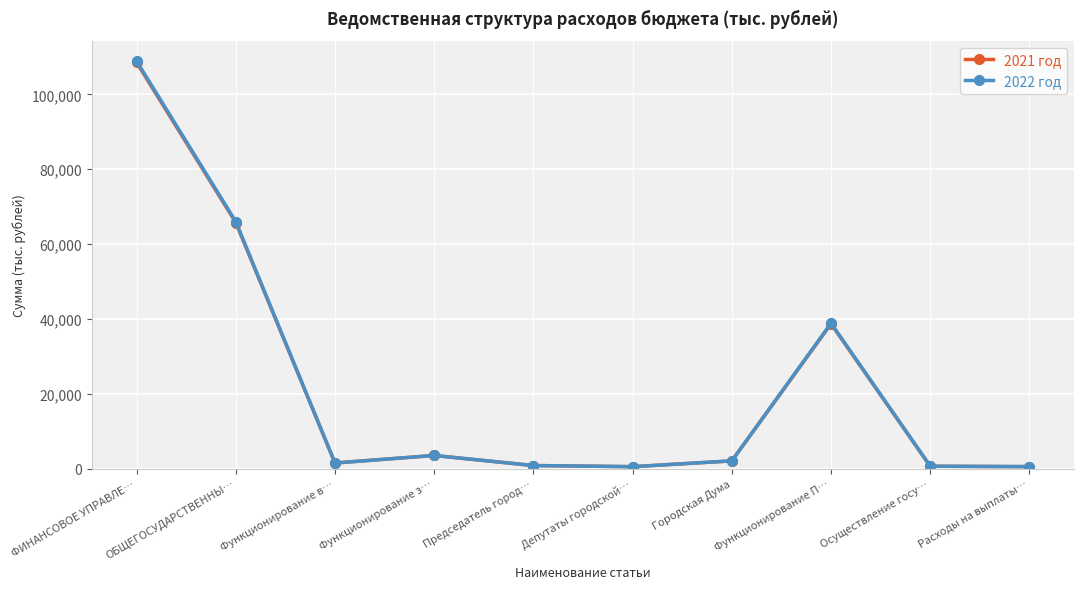

Does the chart display data point markers on the line(s)?

Yes